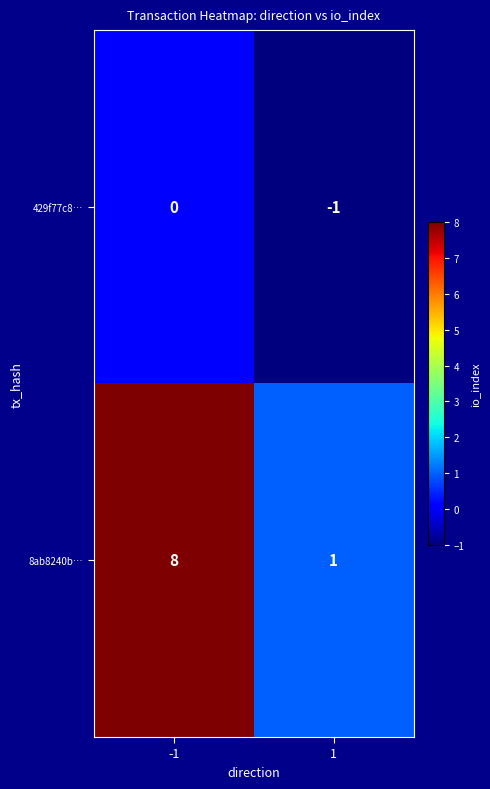

Is it true that 8ab8240b… equals 1 at 1?

True